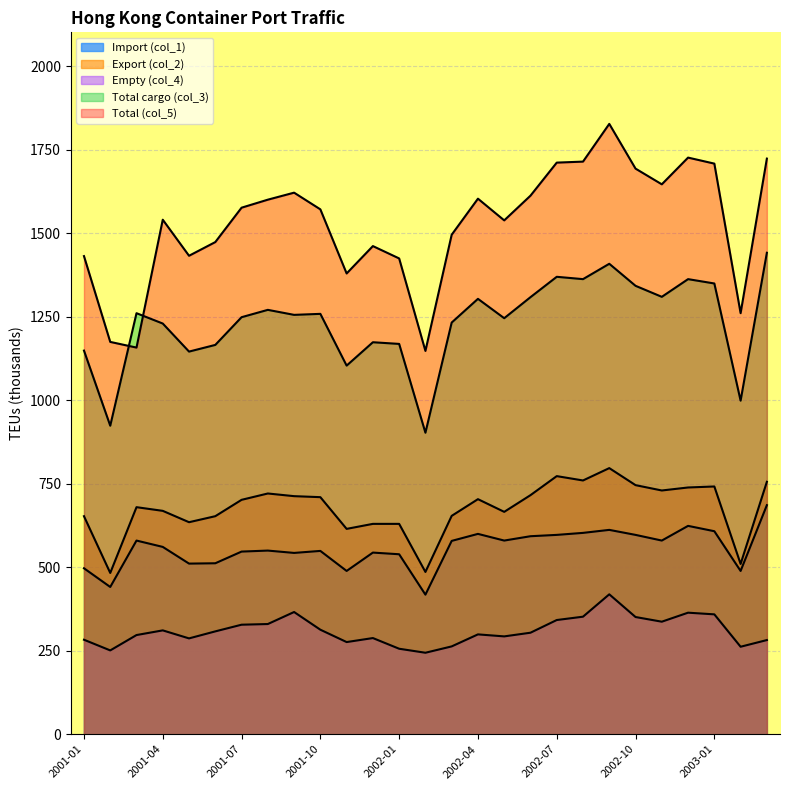

What is the difference between the maximum and minimum values in the Total (col_5) series?

680